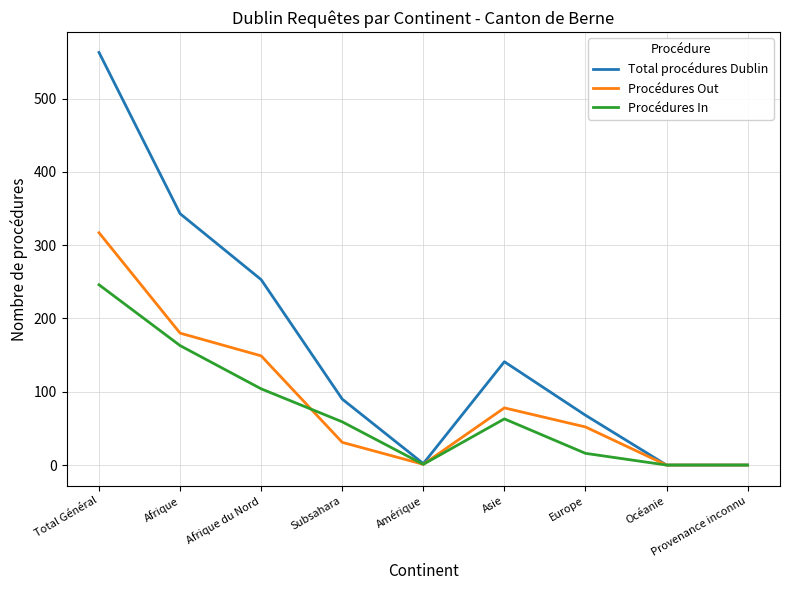

At which category is the sum across all series the highest?

Total Général